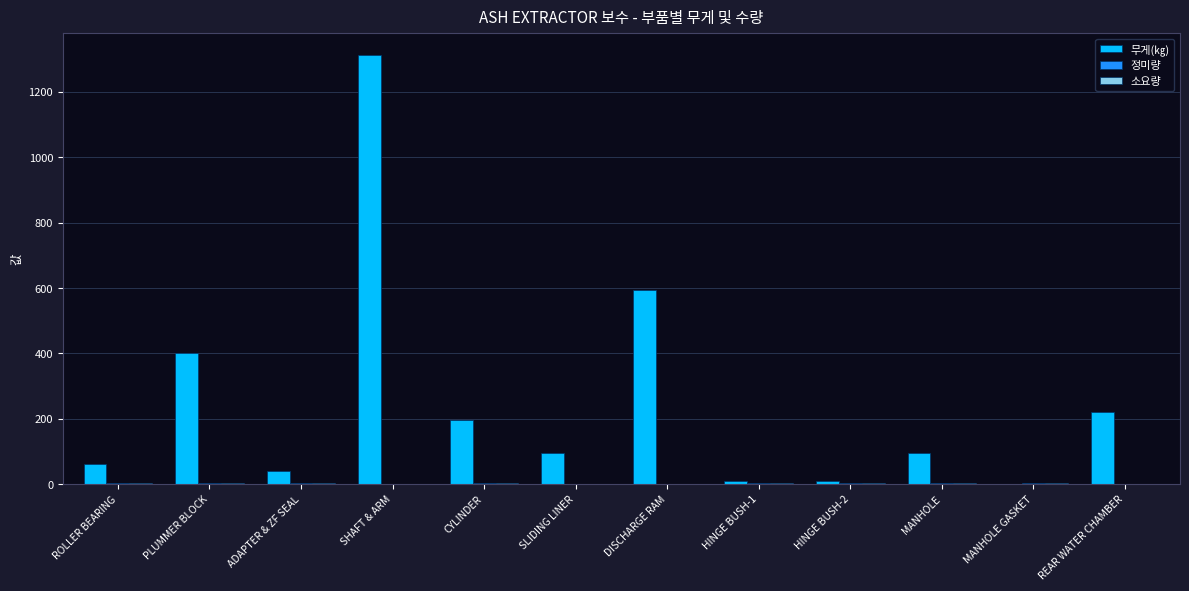

At which label is 무게(㎏) closest to 657?

DISCHARGE RAM